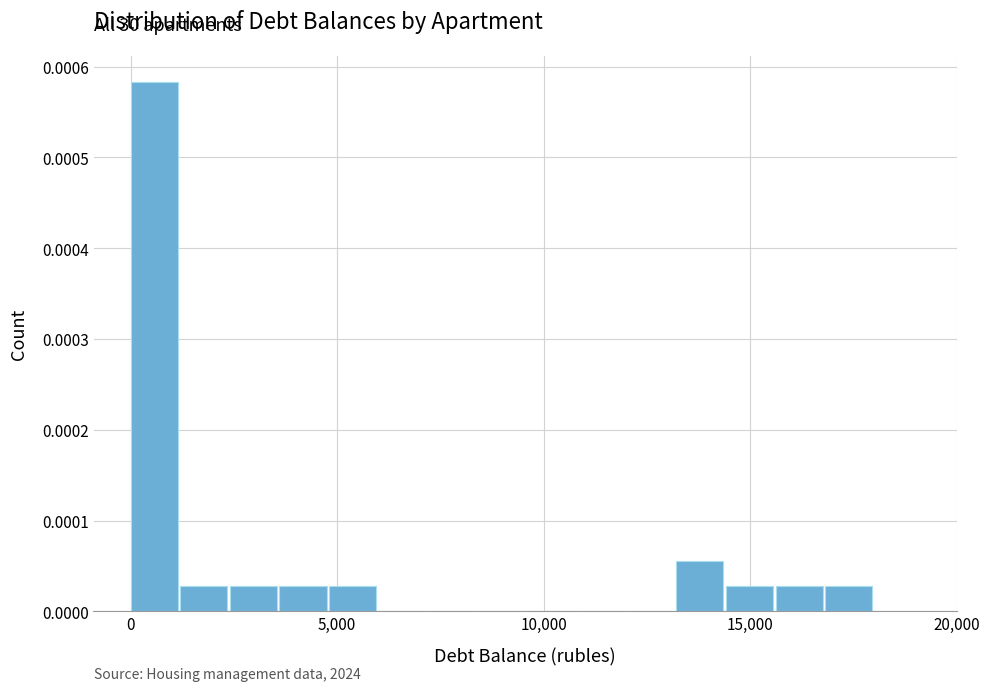

Read against the x-axis, roughly where is the centre of the tallest bar?

500